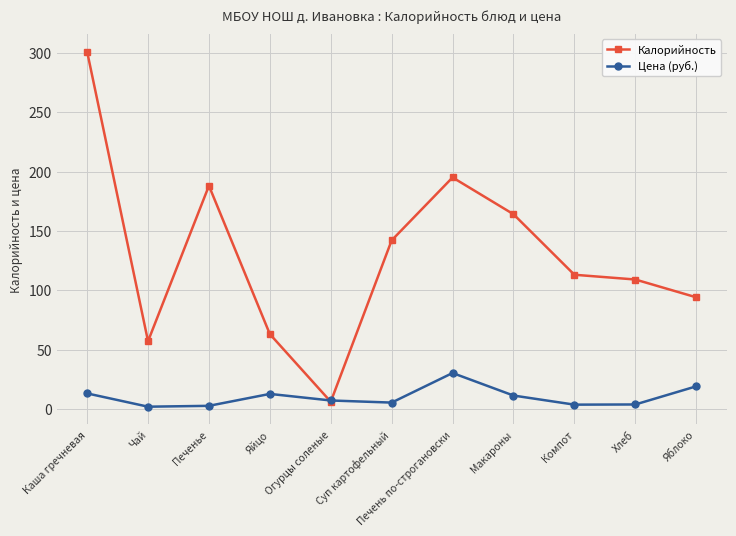

How many times do Калорийность and Цена (руб.) cross each other?

2